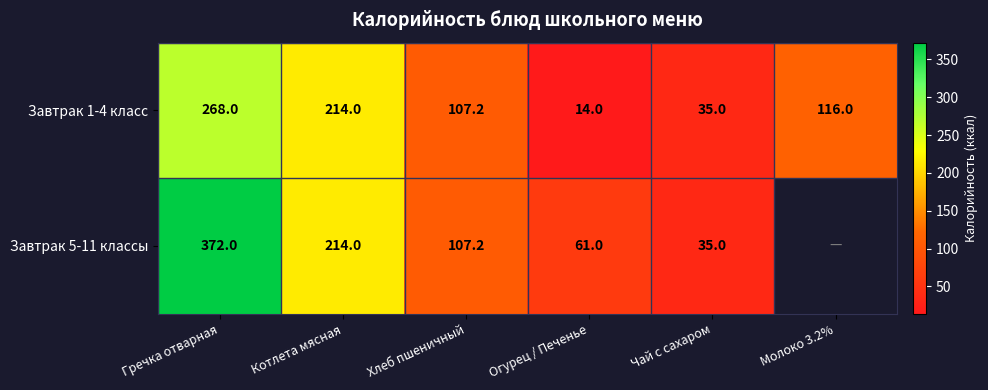

What is the difference between the Завтрак 5-11 классы values at Огурец / Печенье and Гречка отварная?

311.0